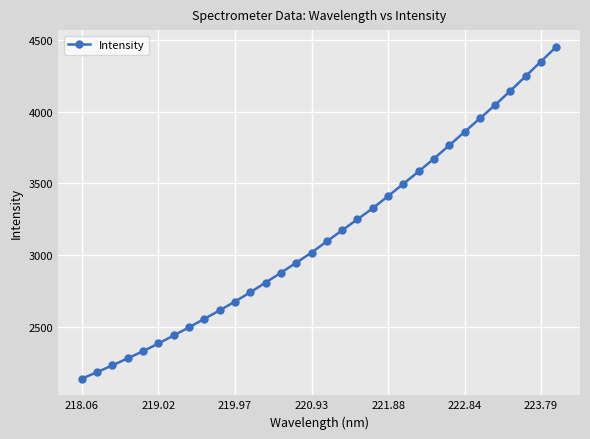

How many values exceed 3095?

16